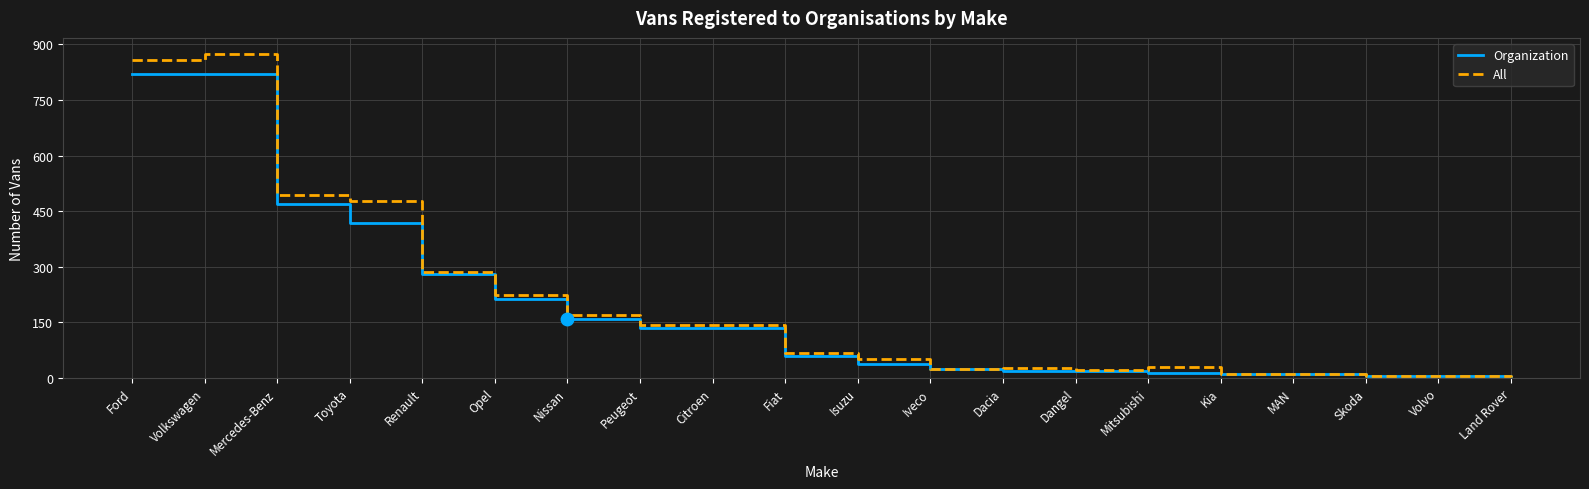

At how many categories does at least one series exceed 618?

2